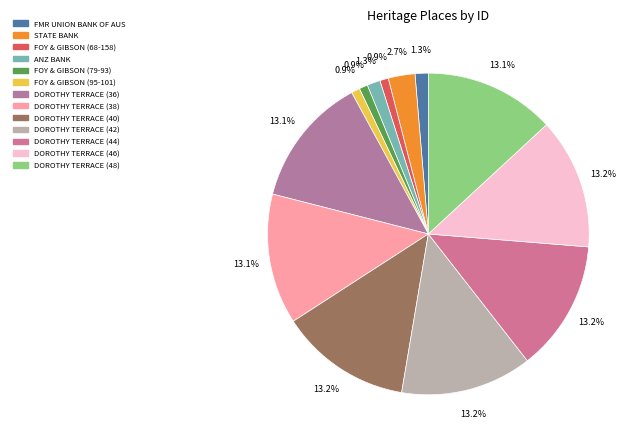

To the nearest percent, what is the difference between the largest and smallest slice percentages?

12%